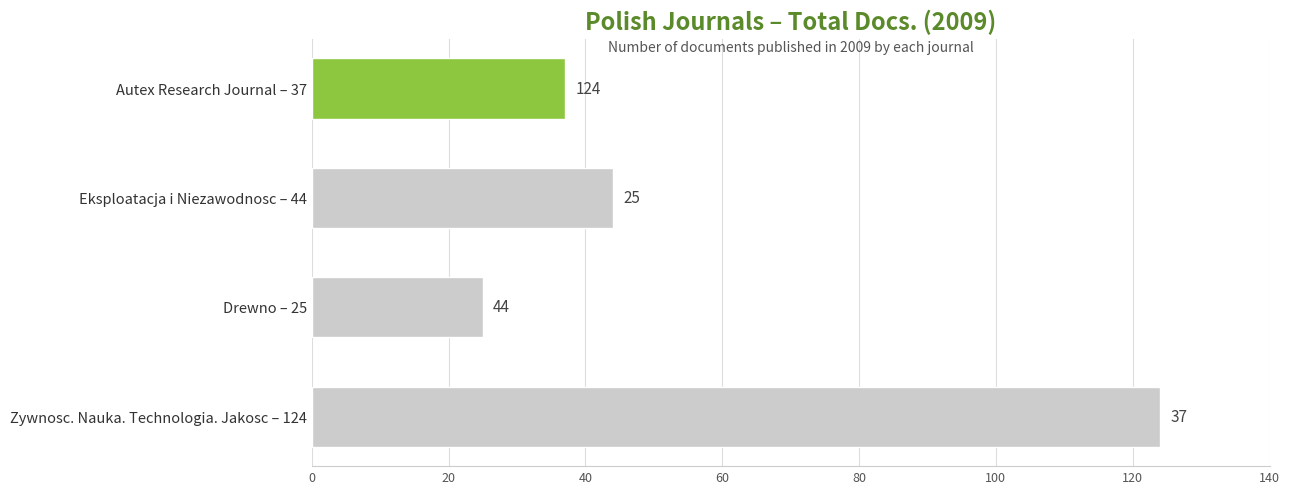

Reading bottom to top, list all the values displayed in this chart.

Zywnosc. Nauka. Technologia. Jakosc – 124=124	Drewno – 25=25	Eksploatacja i Niezawodnosc – 44=44	Autex Research Journal – 37=37